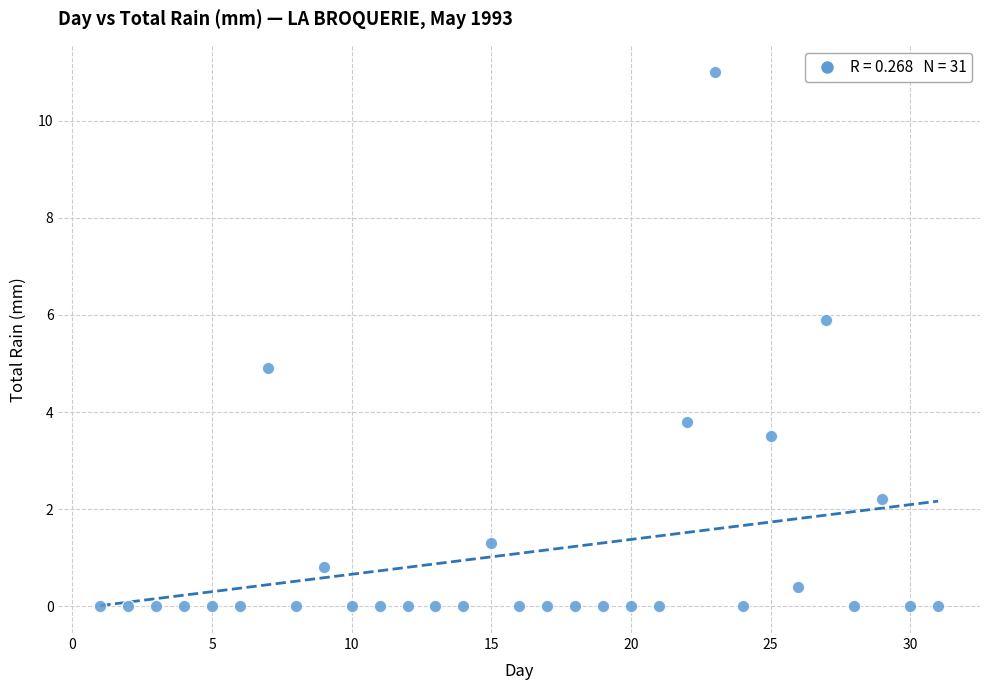

What is the range of Y values (max minus min)?

11.0